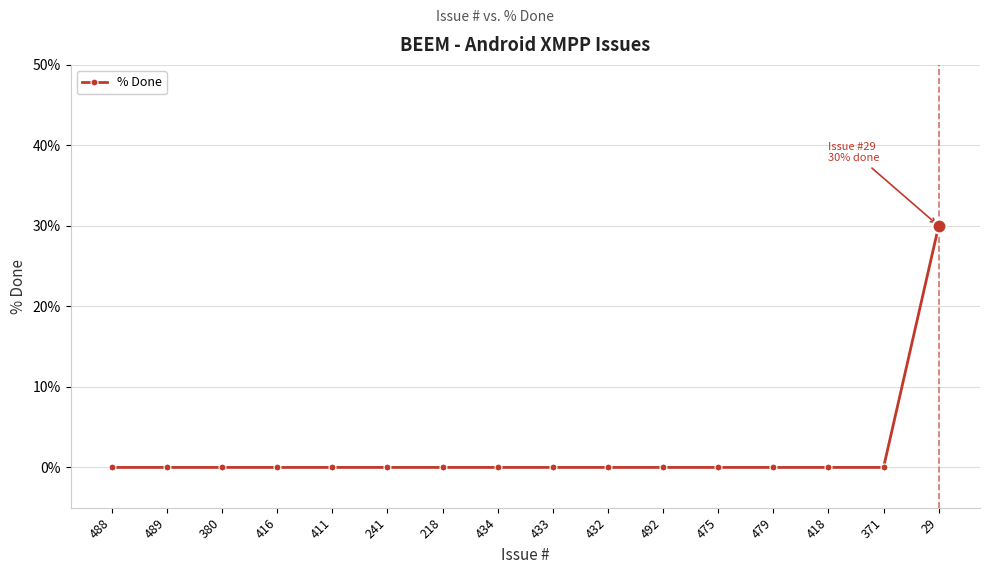

Which category has the highest value across all series?

29